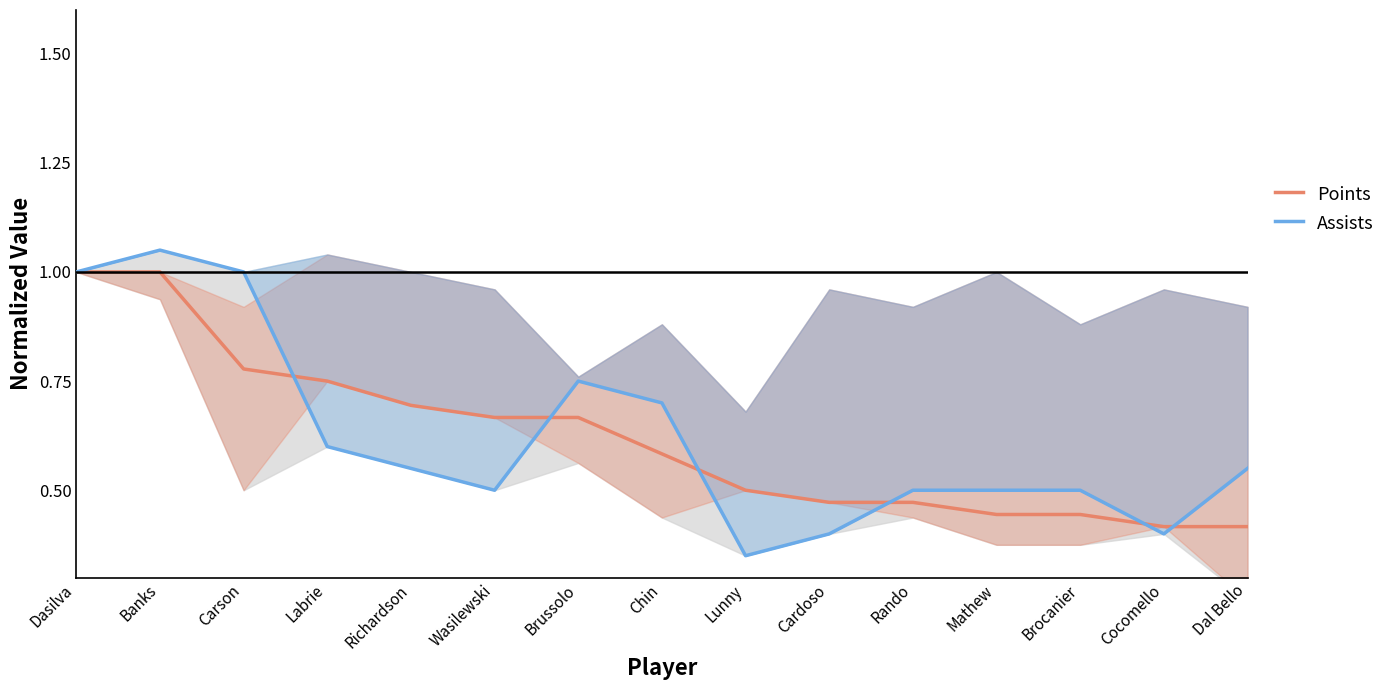

Which series changed the most between Lunny and Dal Bello?

Assists